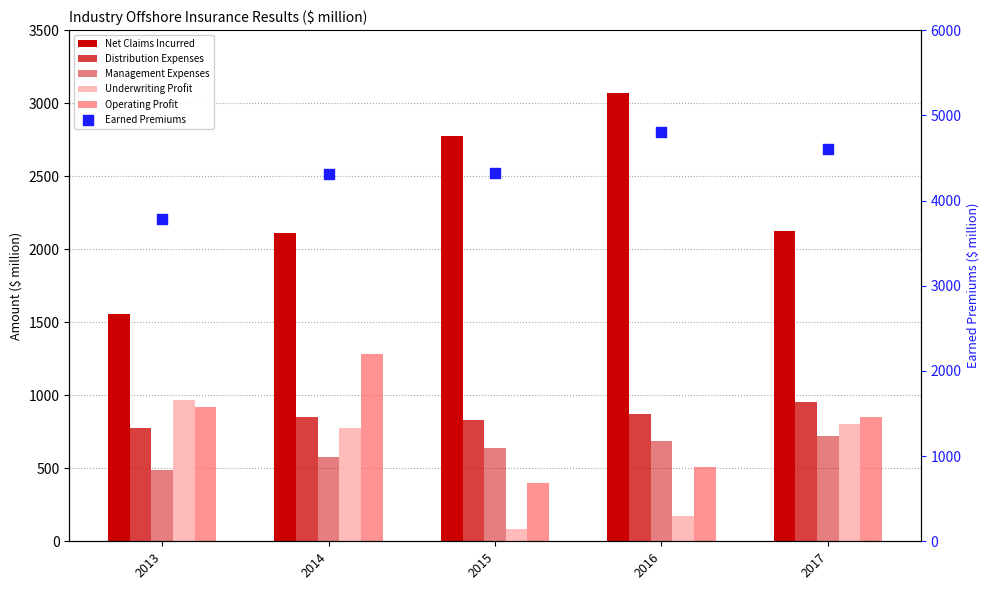

Which series has the largest Y range (max minus min)?

Net Claims Incurred